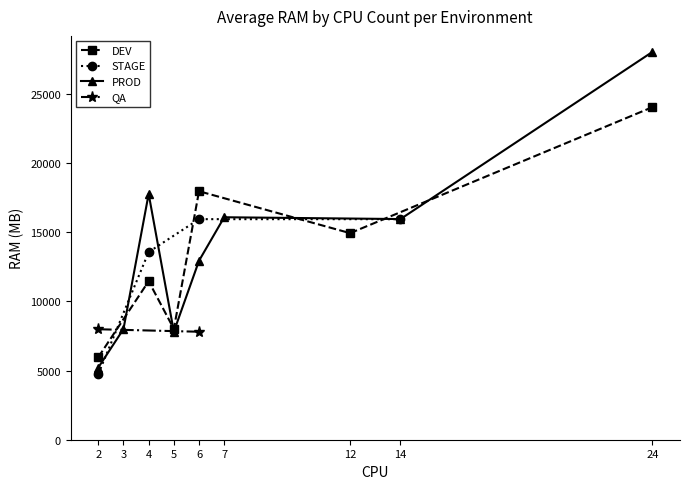

Which series ends up on top after the final intersection of PROD and STAGE?

PROD